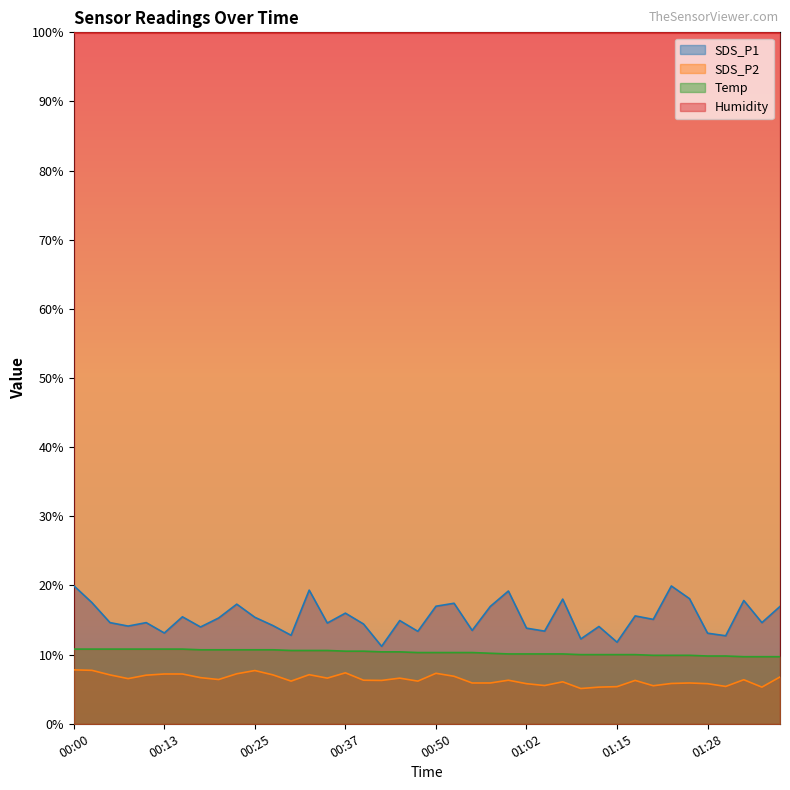

True or false: Temp has a value of 10.8 at 00:10.

True